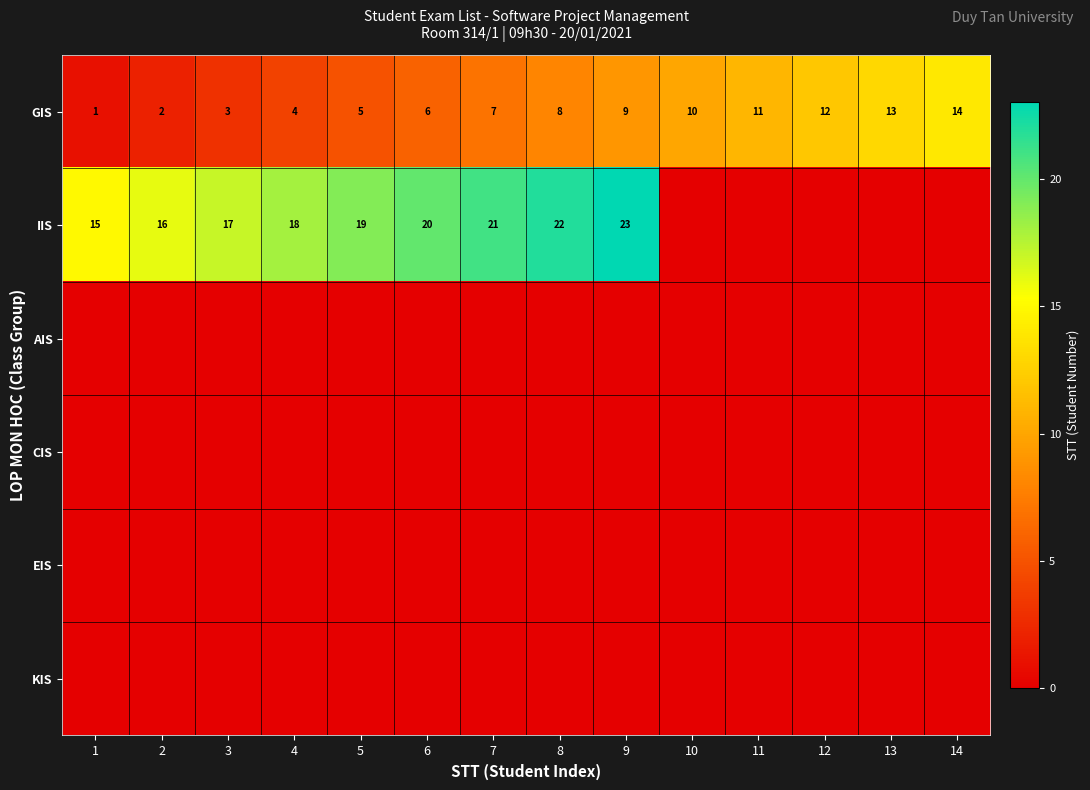

The GIS series shows 12 at 9. True or false?

False